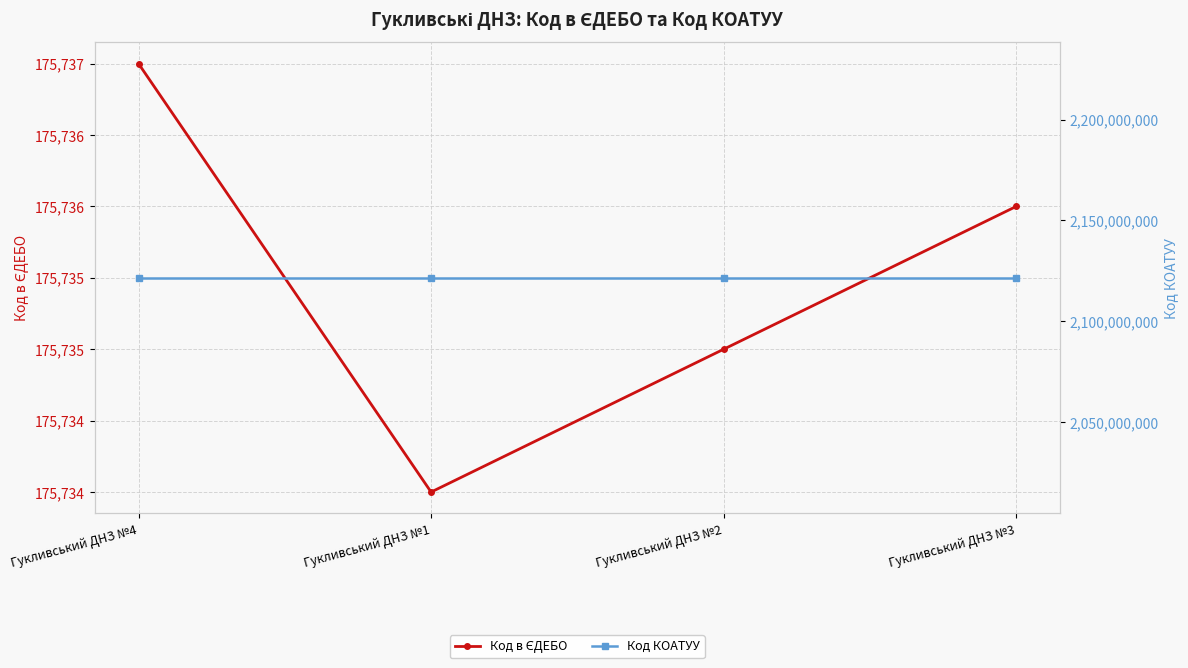

True or false: Код КОАТУУ and Код в ЄДЕБО intersect in this chart.

False